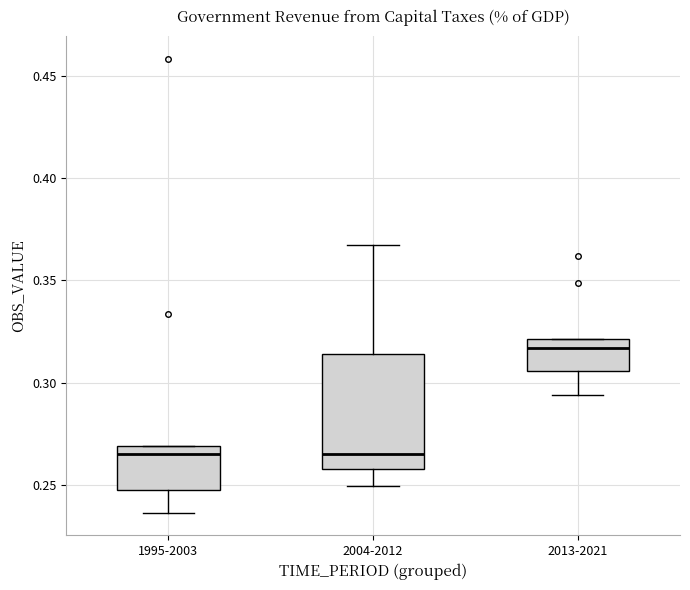

Comparing the boxes themselves (not the whiskers), which one is the tallest?

2004-2012